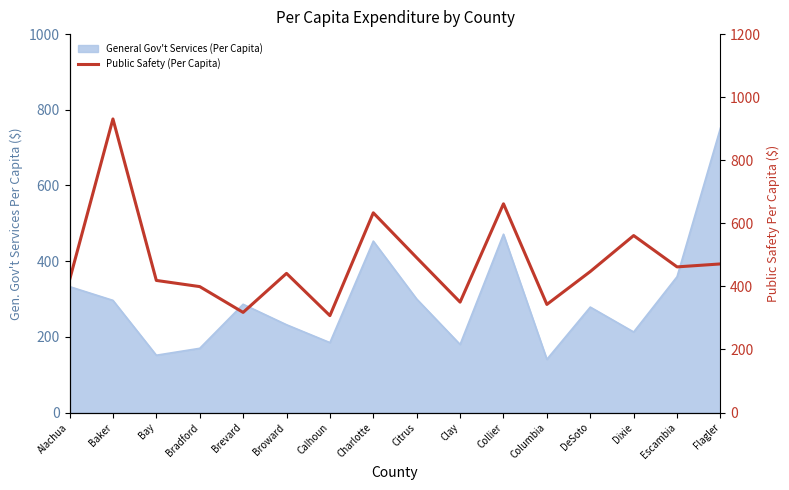

What is the minimum value shown in the chart?

307.3